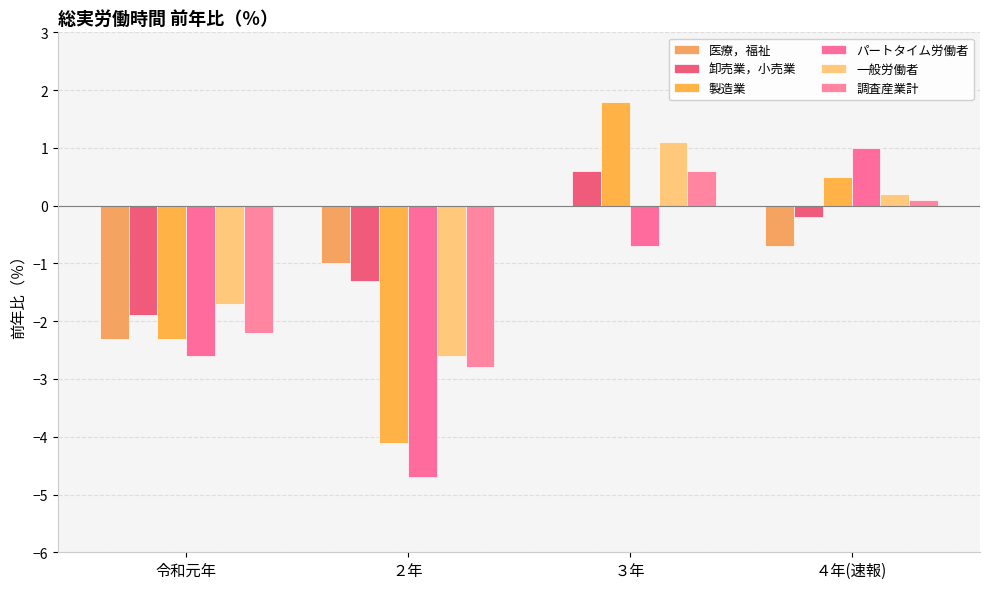

Count the number of data series in this chart.

6